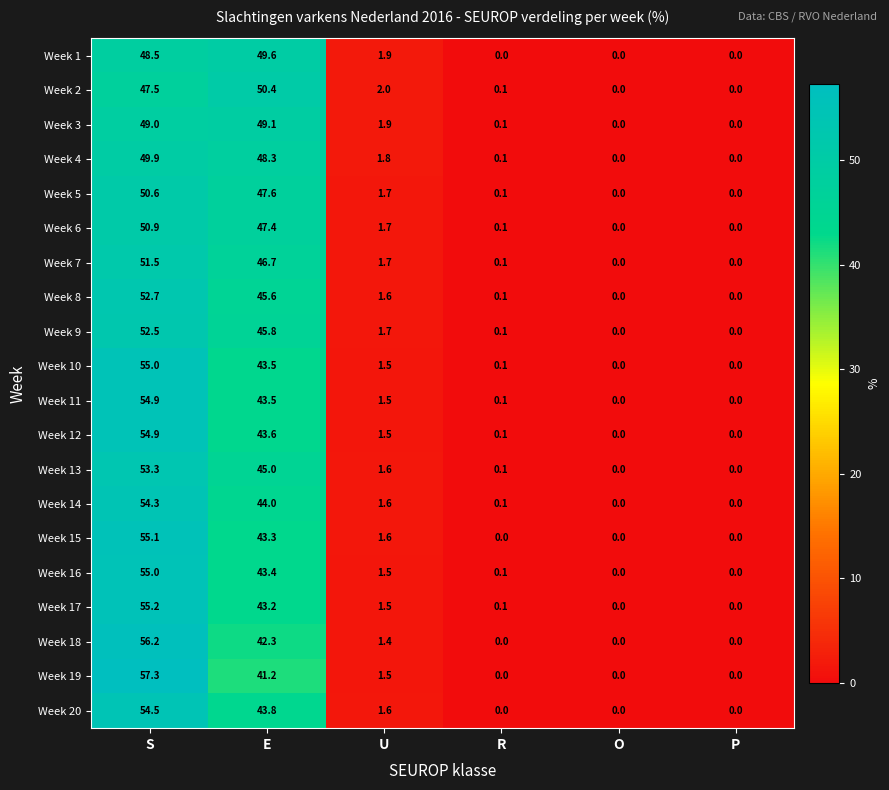

At which category is the sum across all series the highest?

S